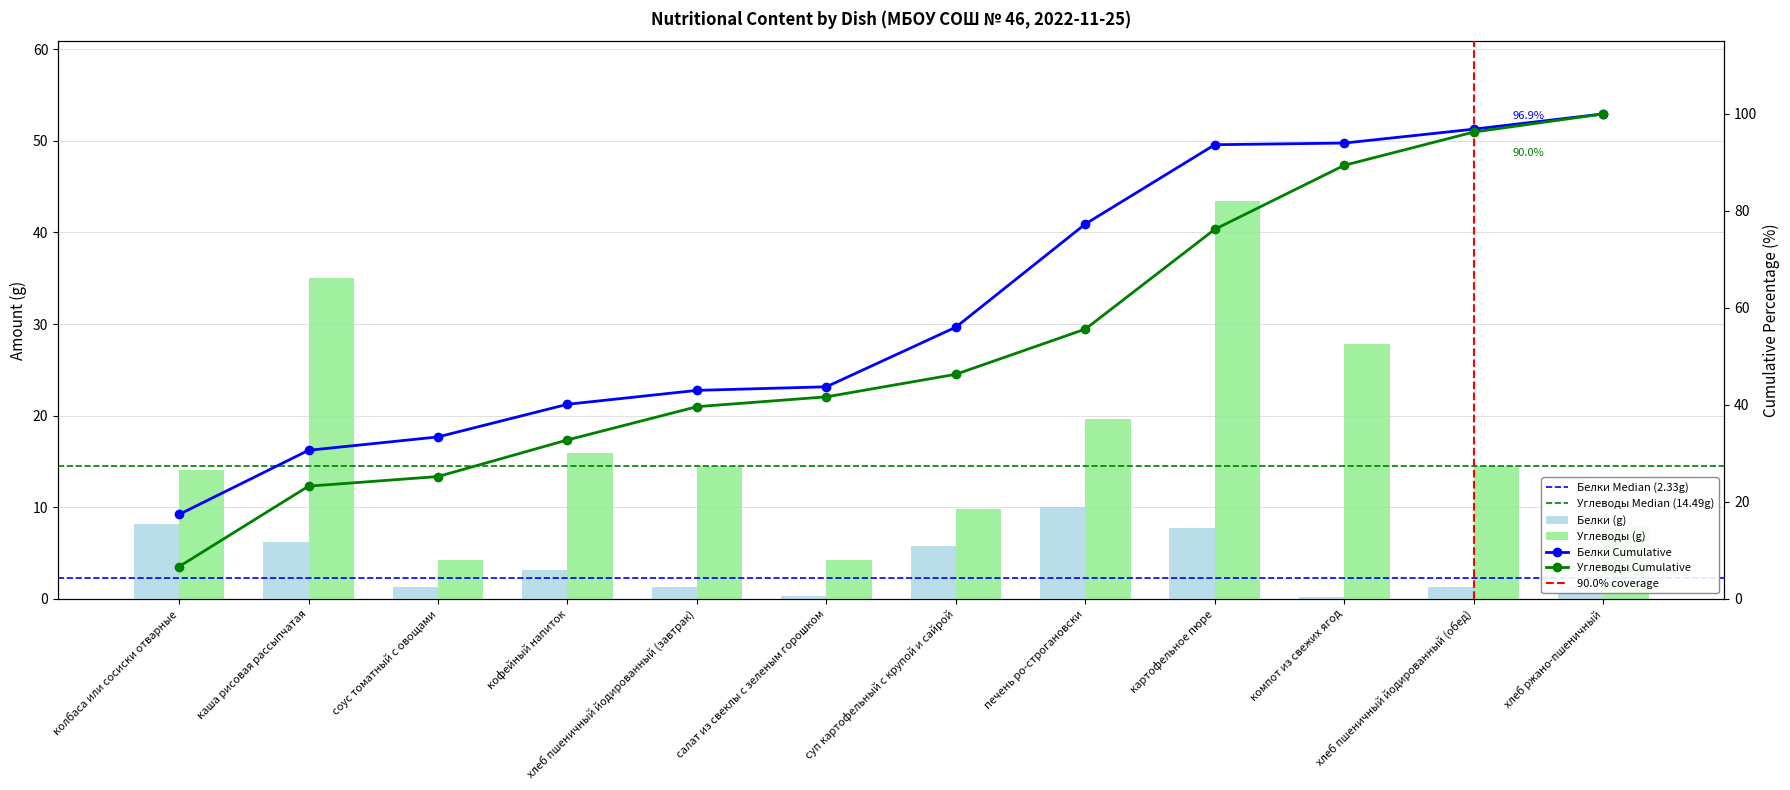

Where is Белки nearest to the value 5?

суп картофельный с крупой и сайрой